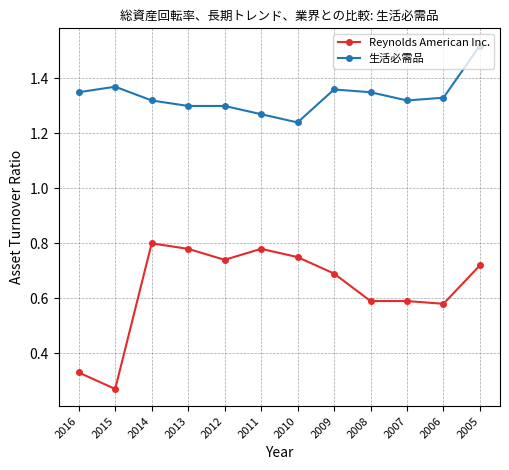

Which series changed the most between 2012 and 2006?

Reynolds American Inc.